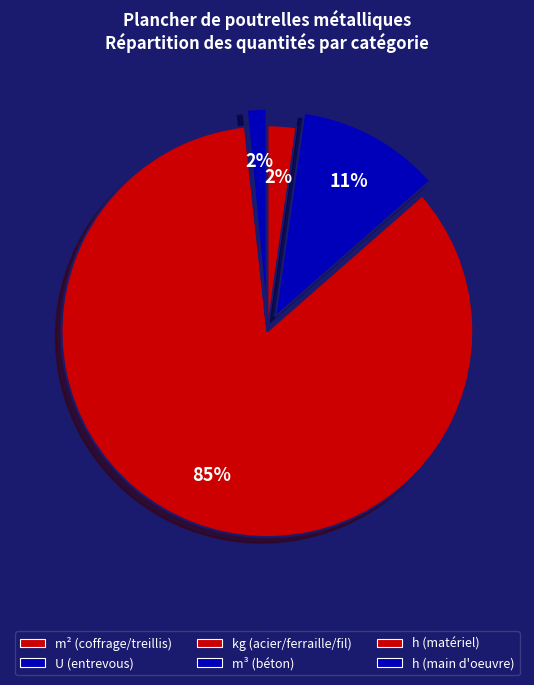

Does any single category account for the majority?

Yes